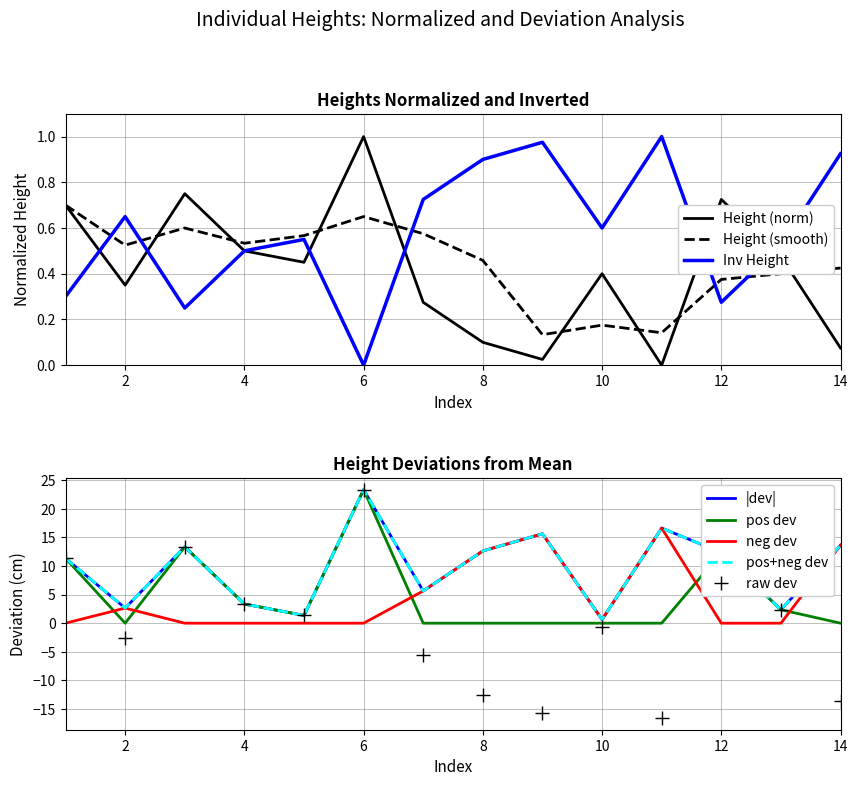

At which category does the data reach its first local peak?

3